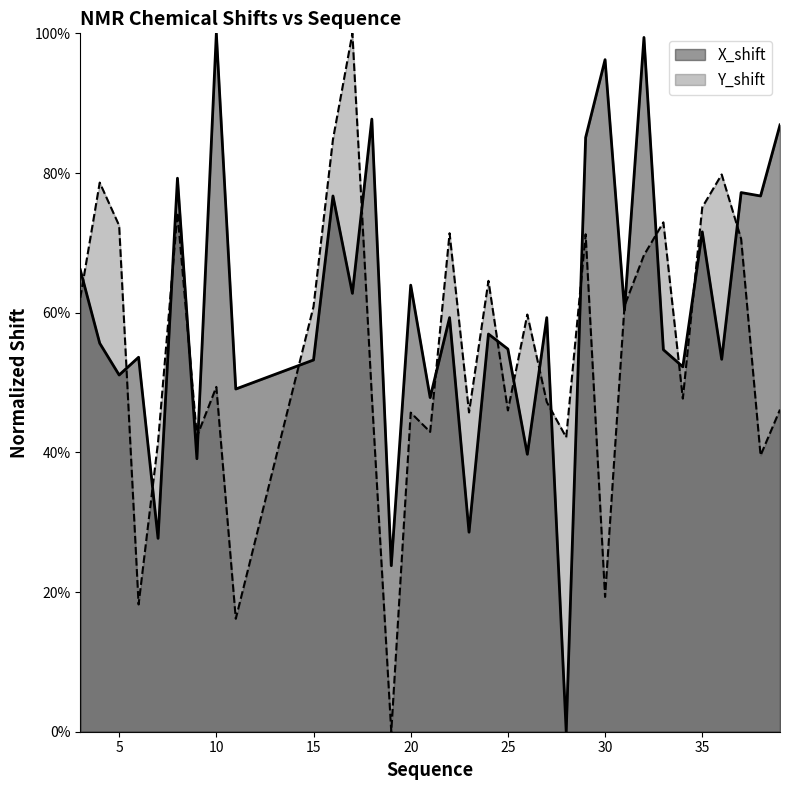

The Y_shift series shows 0.2 at 27. True or false?

False